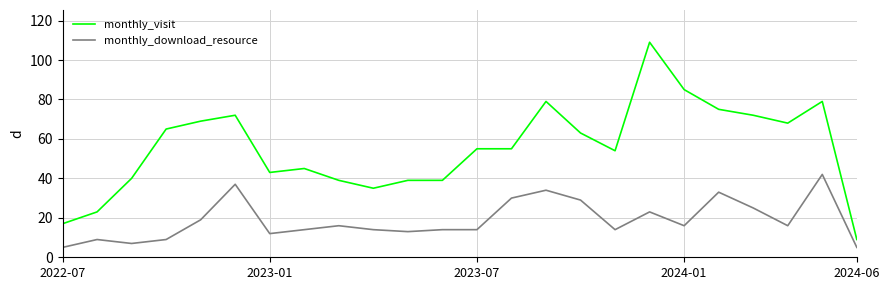

Rank the series by their average value, from lowest to highest.

monthly_download_resource, monthly_visit